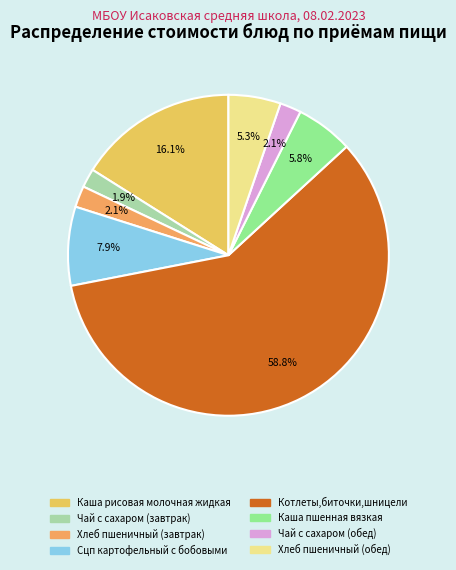

To the nearest percent, what portion does Сцп картофельный с бобовыми represent?

8%